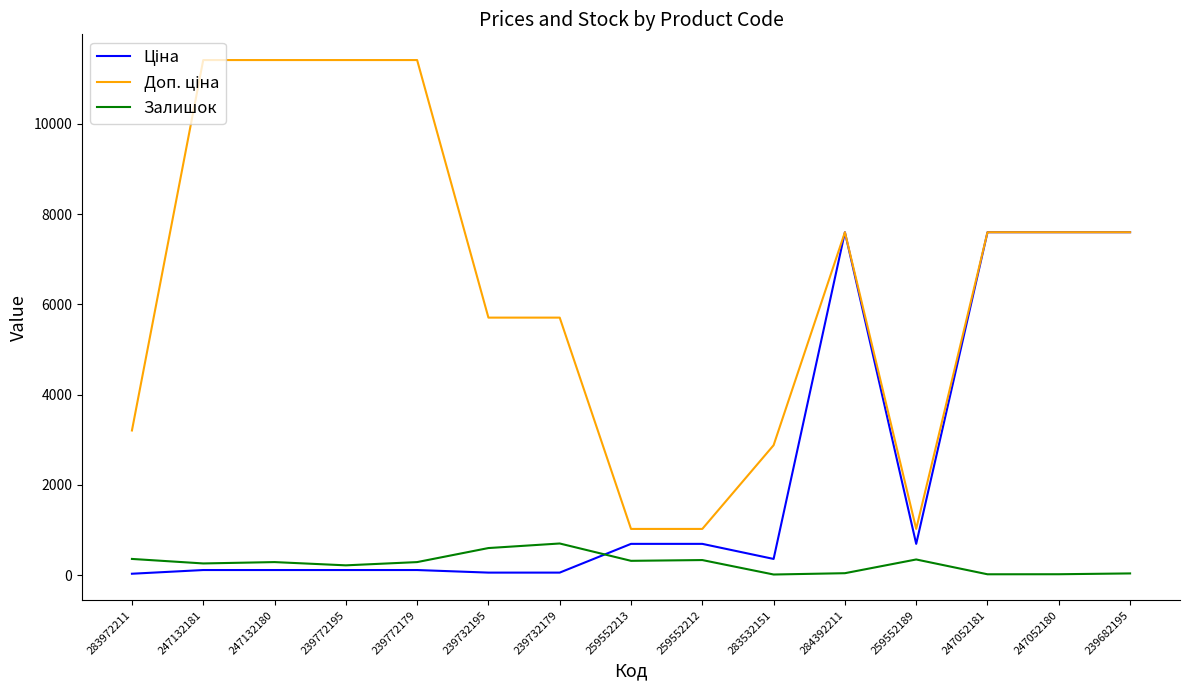

What is the greatest value displayed?

11410.0